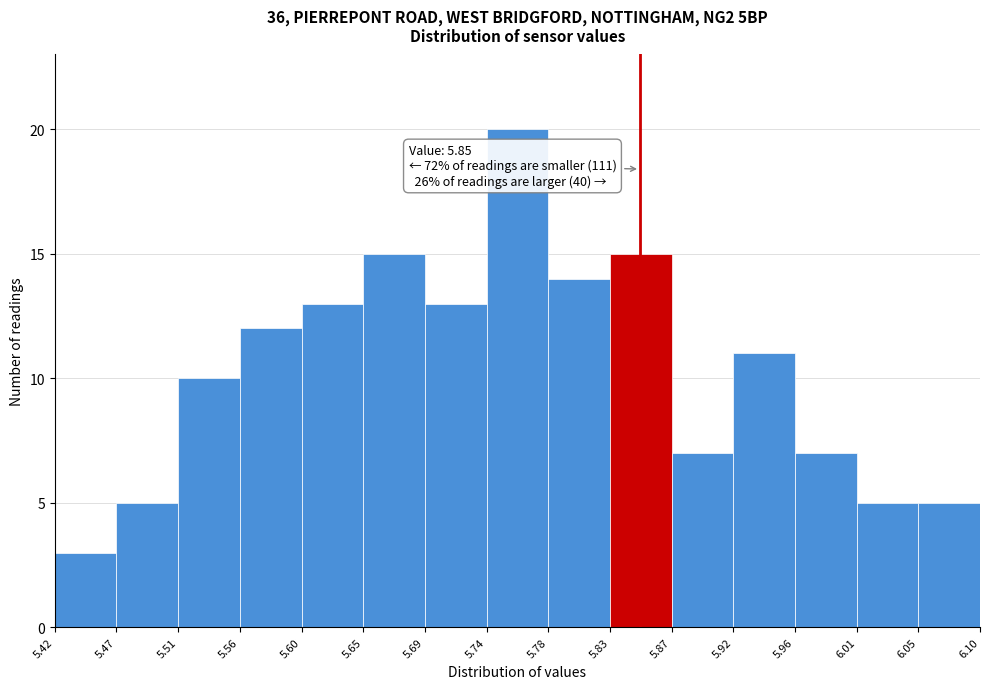

Over which range of the x-axis is the bar tallest?

5.74 to 5.78